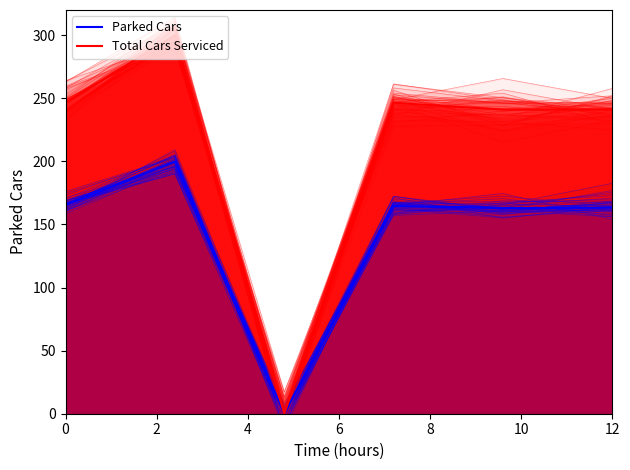

What is the sum of all Total Cars Serviced values?

1275.0